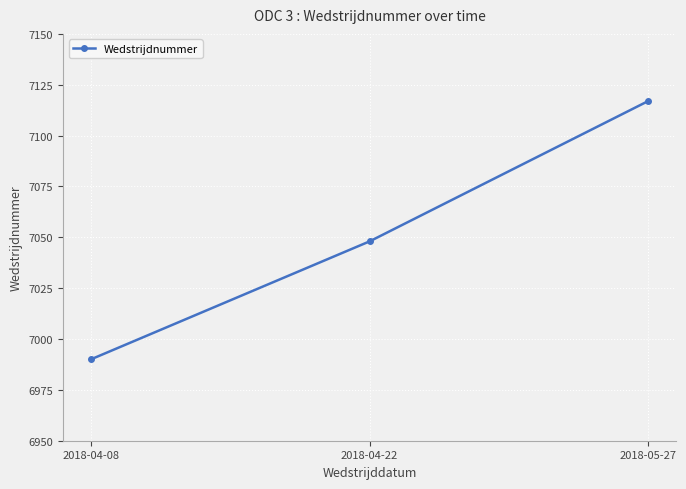

What is the sum of the values at 2018-05-27 and 2018-04-22?

14165